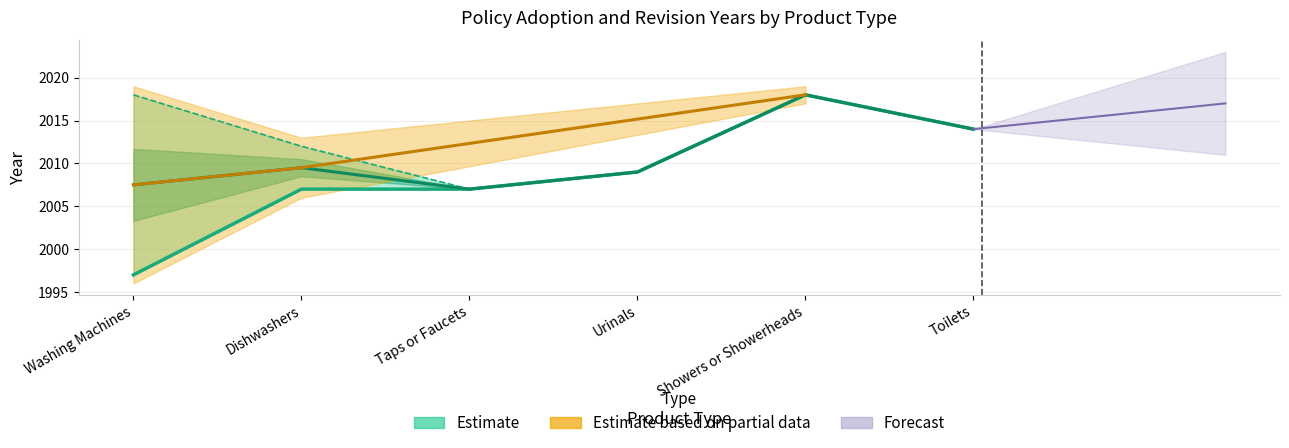

Between Toilets and Showers or Showerheads, which is larger?

Showers or Showerheads